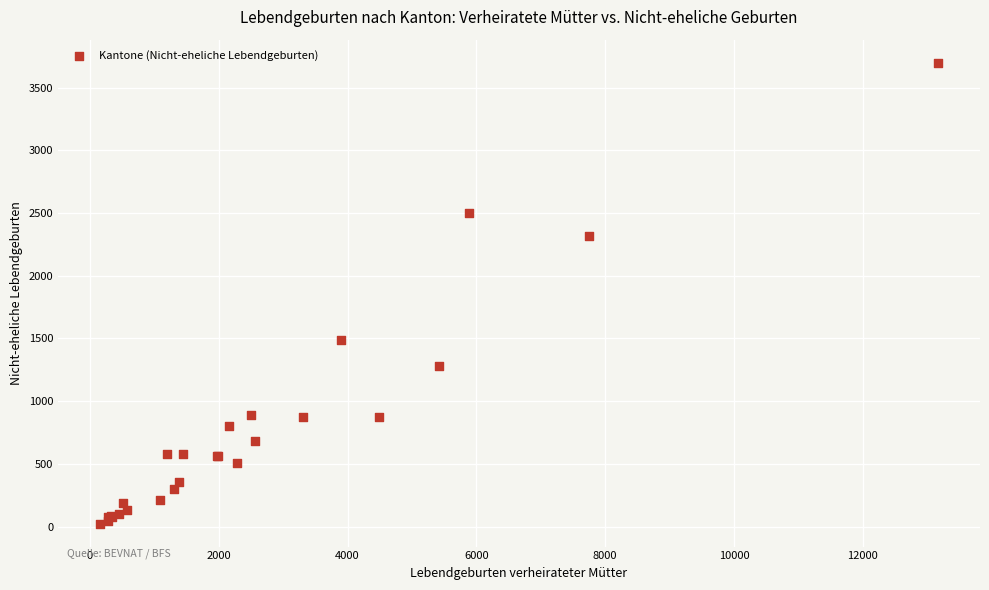

What Y value in the scatter plot is closest to 1861?

1485